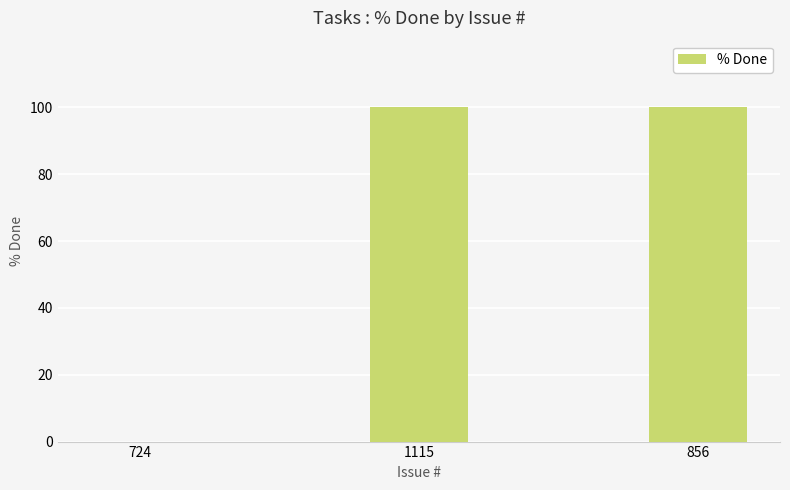

What is the average value?

67